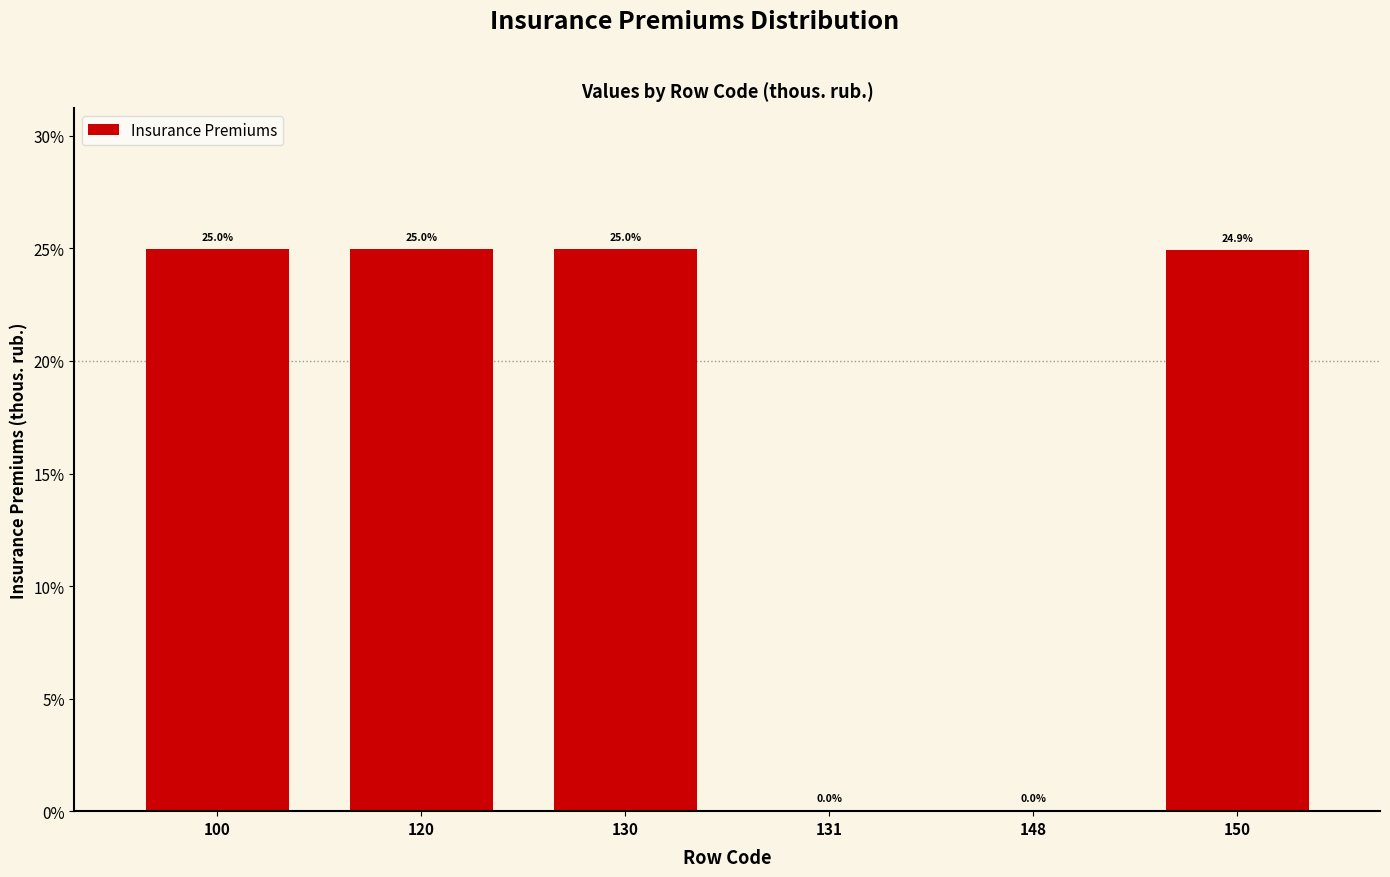

At which label does the data first exceed 24?

100